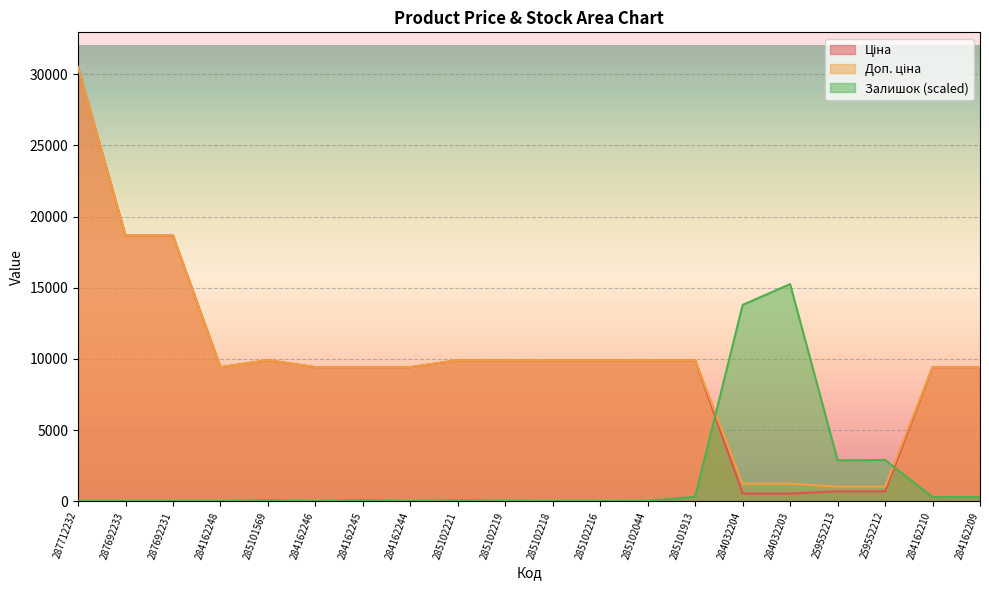

How many values in the Ціна series exceed 9908?

10